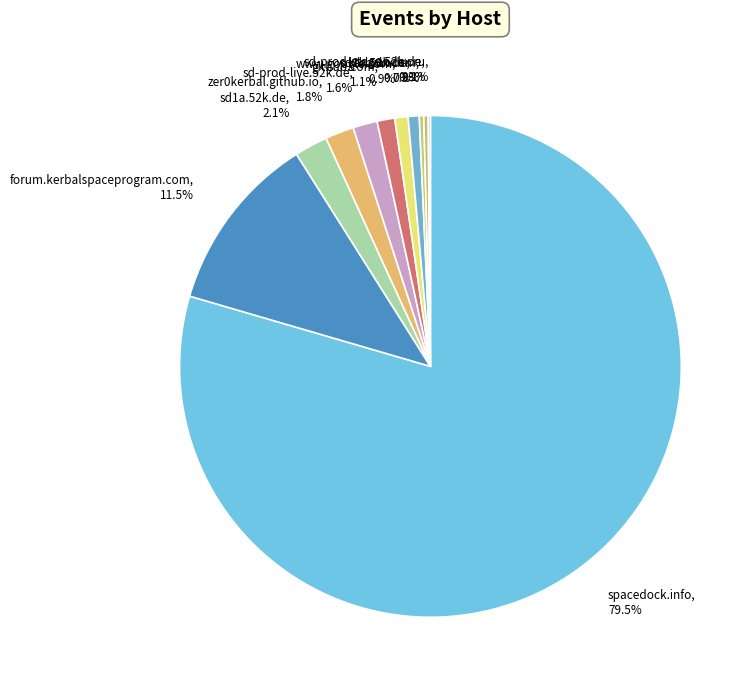

What is the ratio of the value at www.google.com to the value at sd1a.52k.de?

0.4